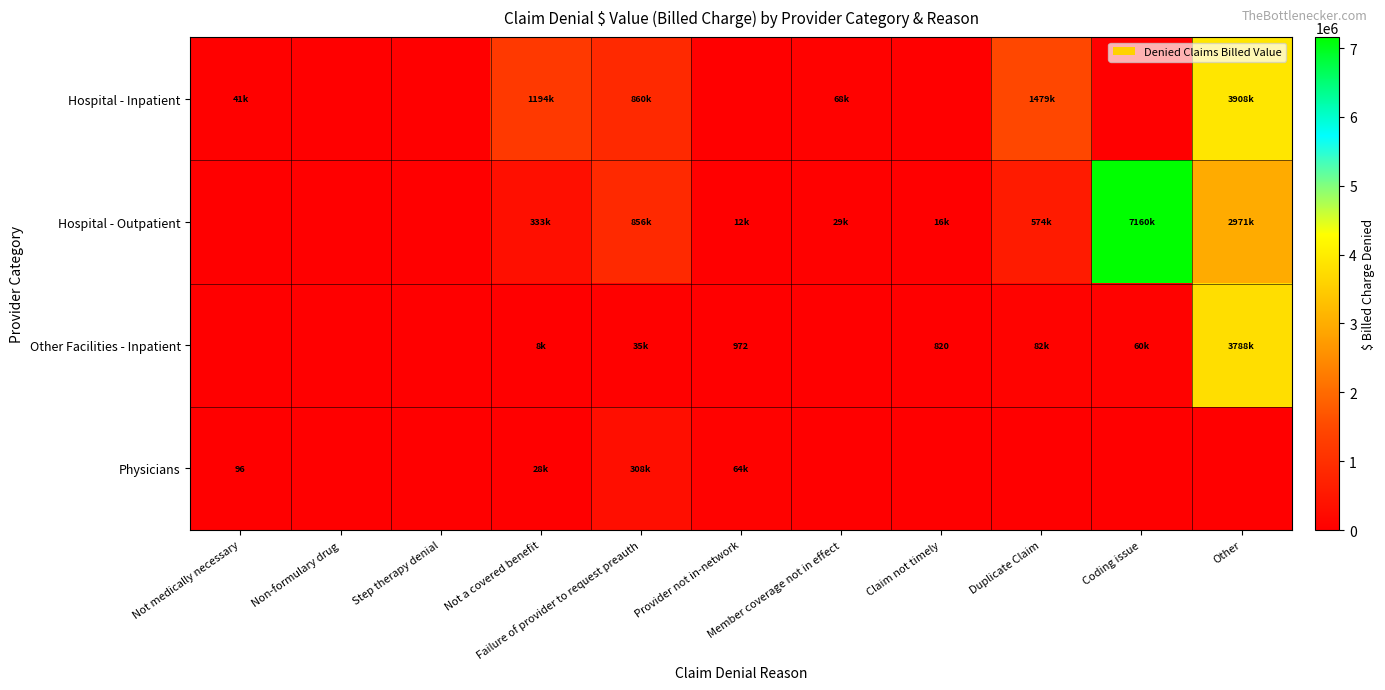

The Hospital - Outpatient series shows 9452815.7 at Coding issue. True or false?

False